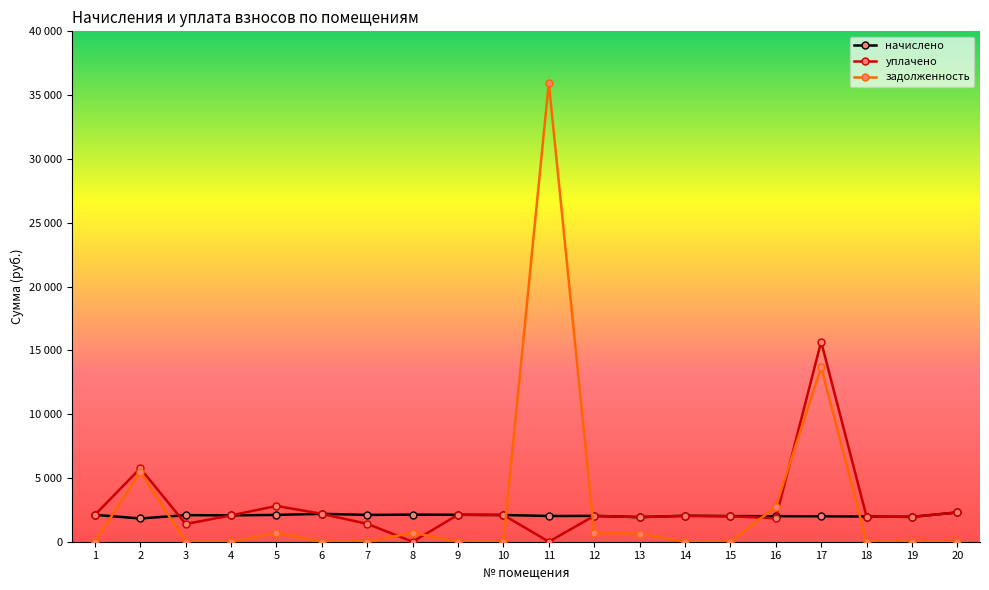

What is the value of the уплачено point at the 12th from the left?

2024.2